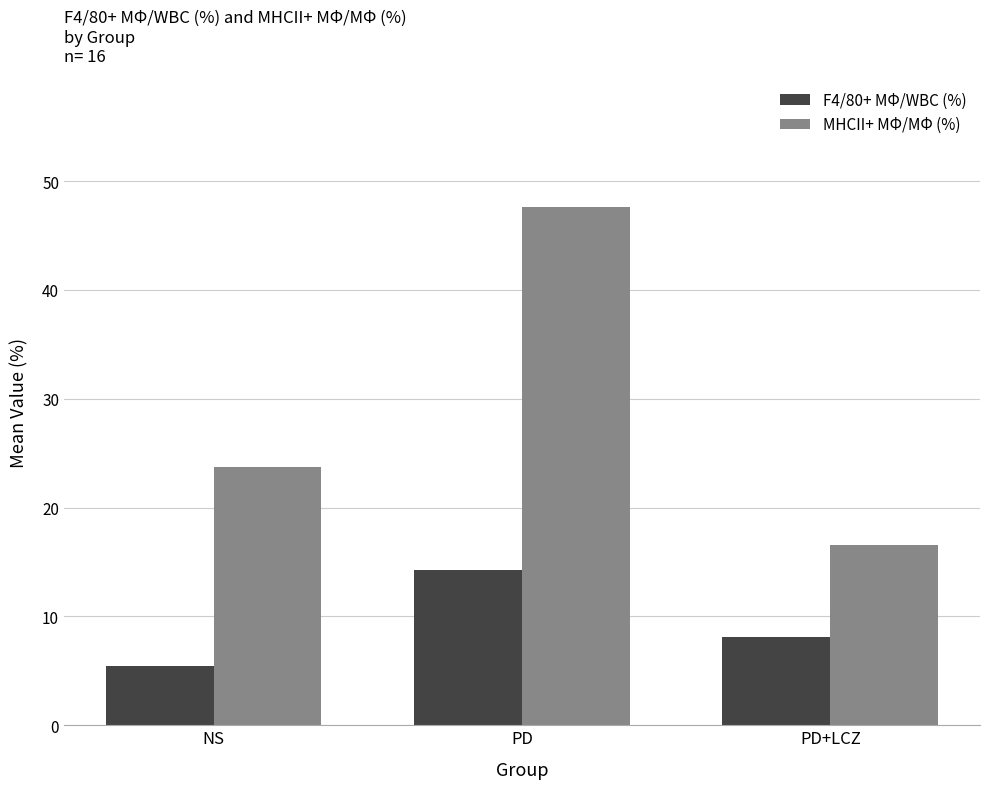

At how many categories does at least one series exceed 7?

3